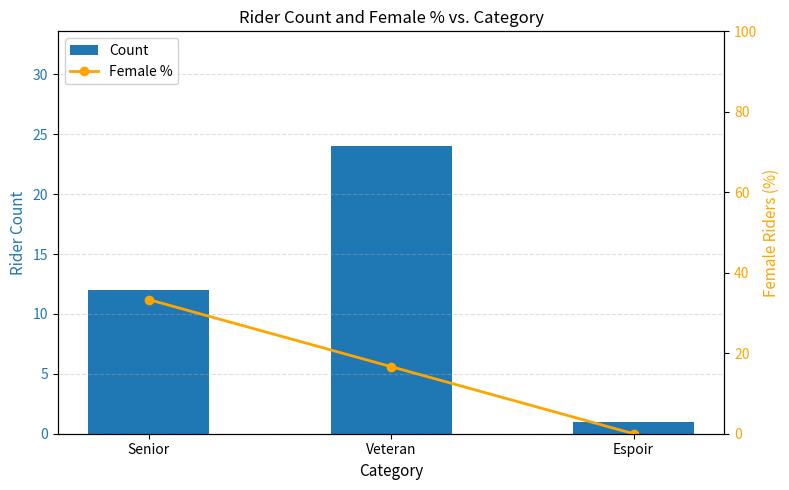

Count the Count values in the range 1 to 24.

3